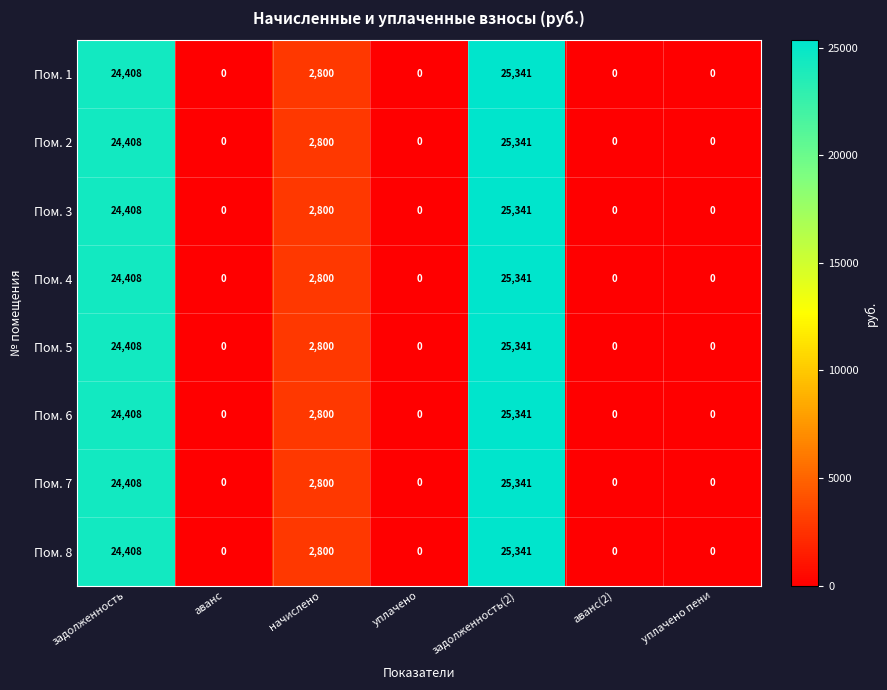

Count the number of categories in the chart.

7